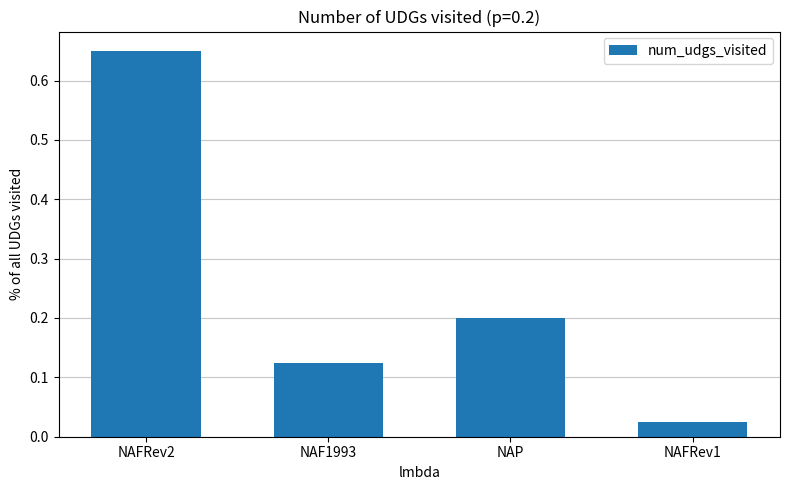

List the labels in order of value, smallest first.

NAFRev1, NAF1993, NAP, NAFRev2